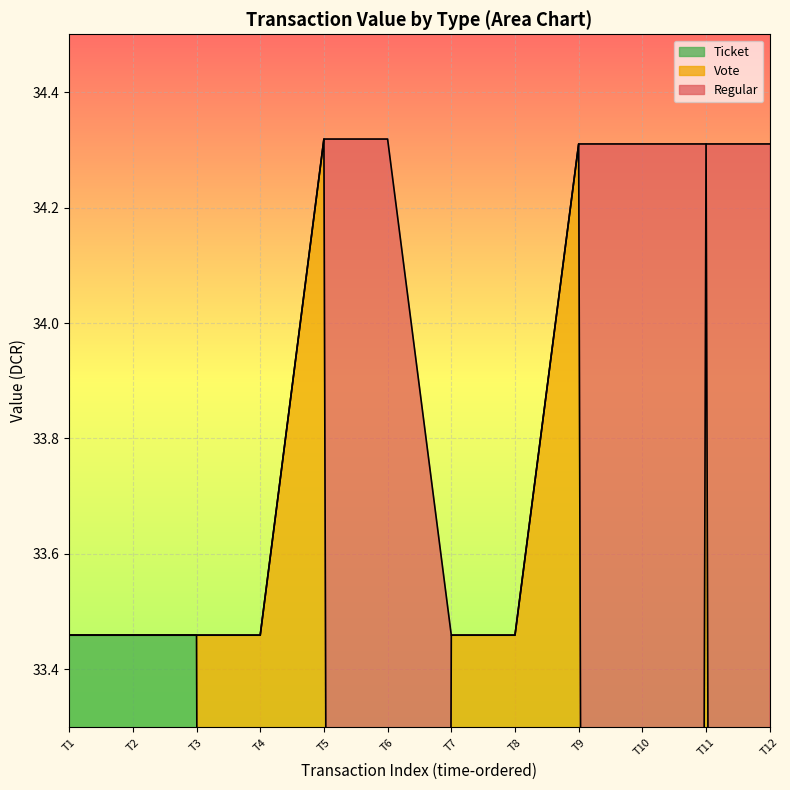

True or false: there are more than 1 points higher than both neighbors.

False